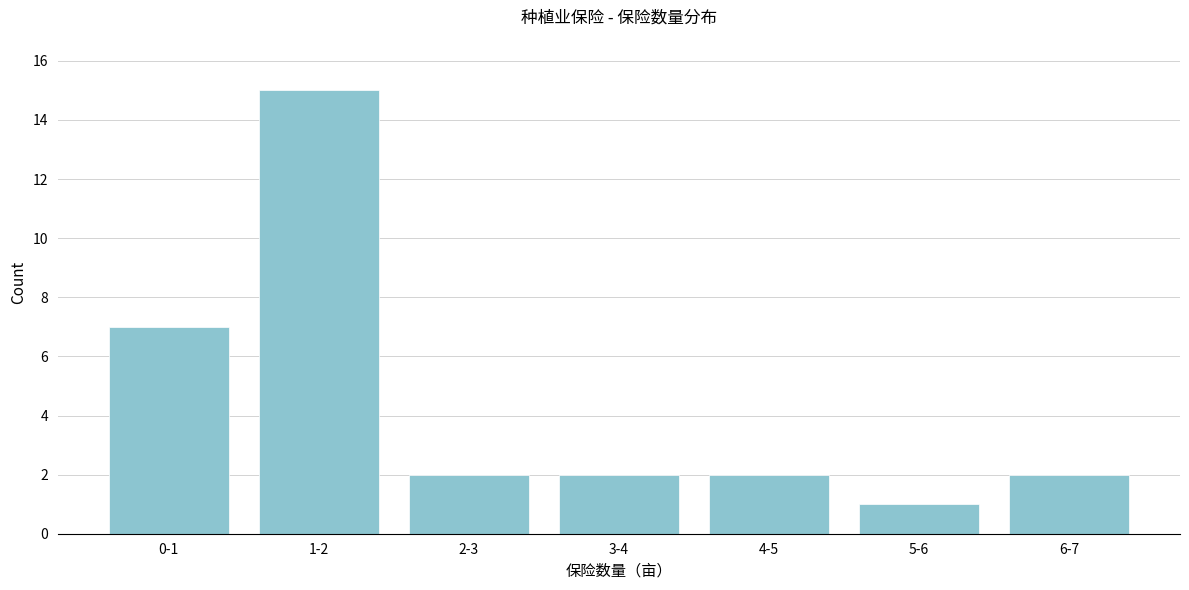

Reading left to right, list all the values displayed in this chart.

7	15	2	2	2	1	2